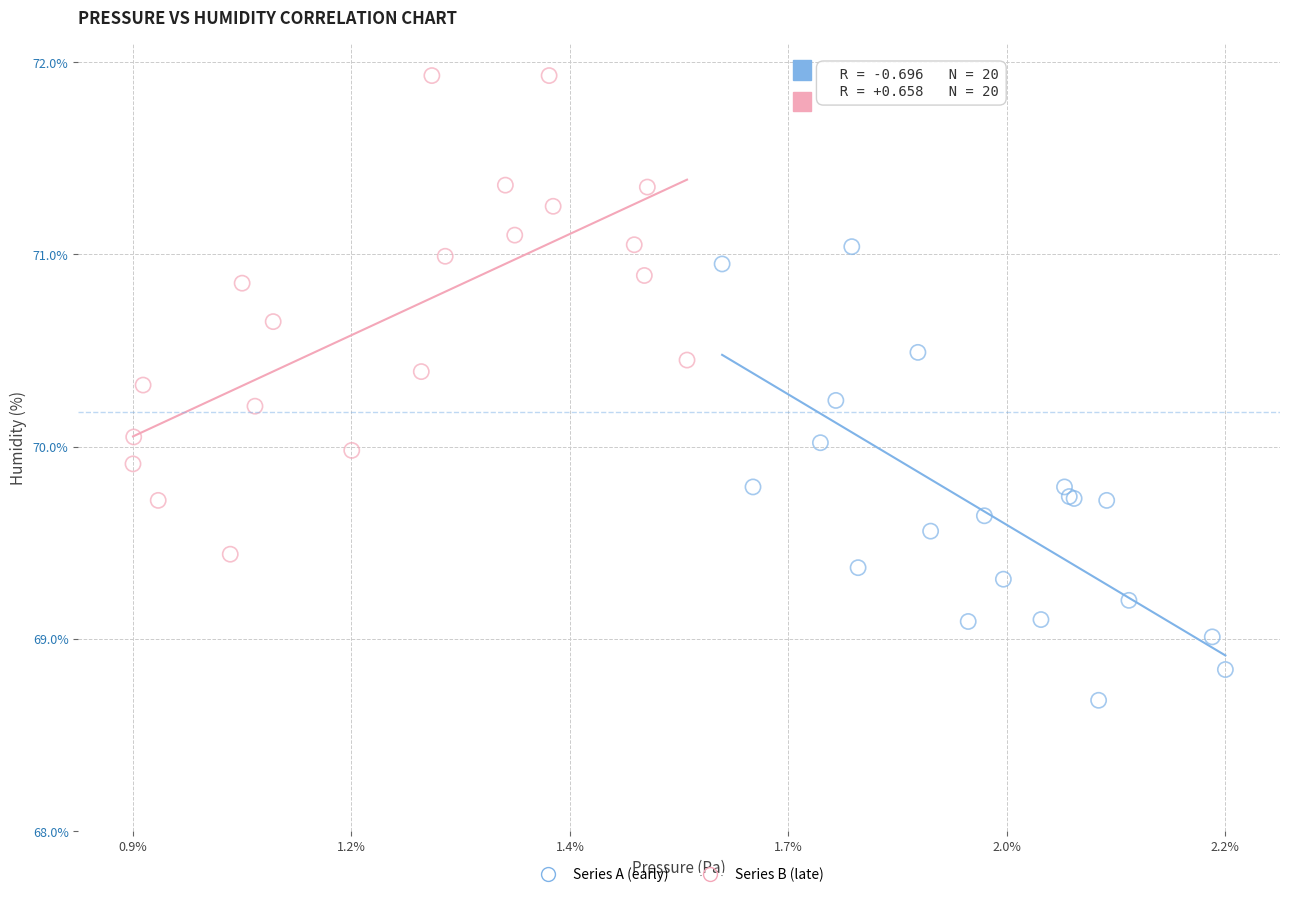

Which series reaches the maximum Y coordinate?

Series B (late)